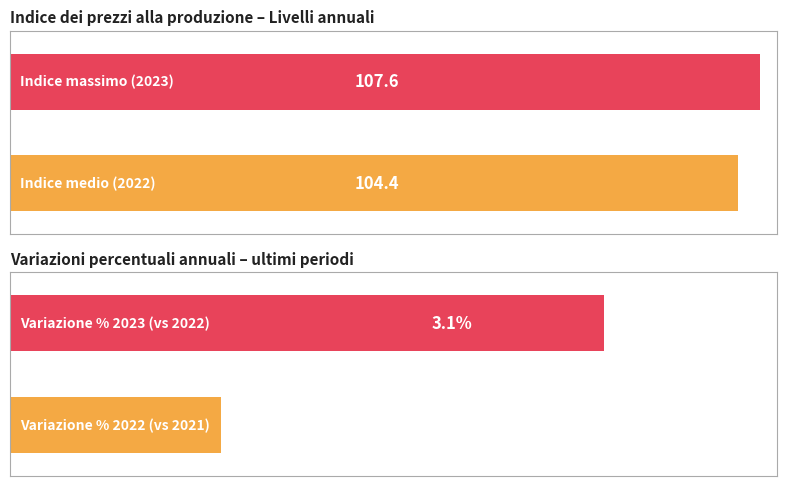

Which series has the largest total across all categories?

Indici